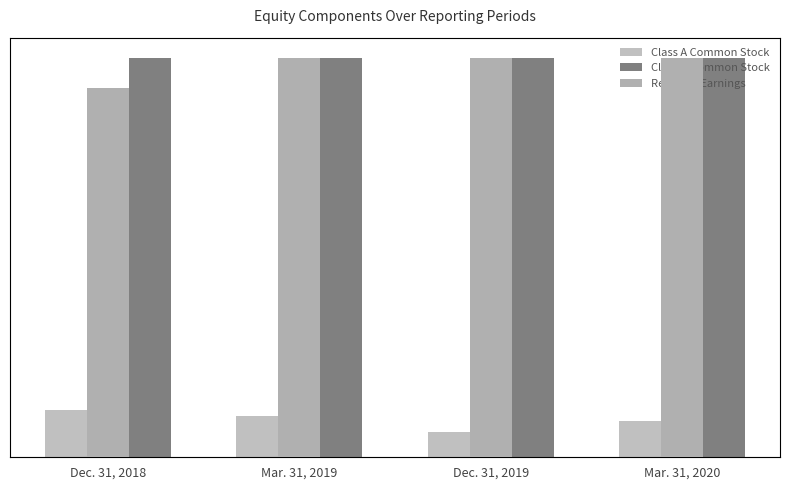

Count the number of categories in the chart.

4